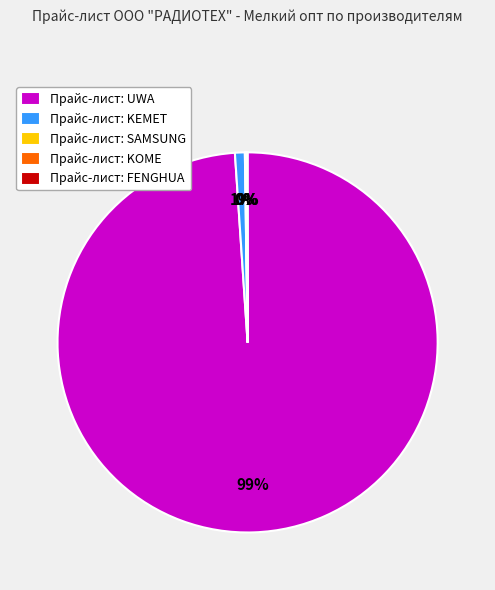

Is there a majority slice in this chart?

Yes